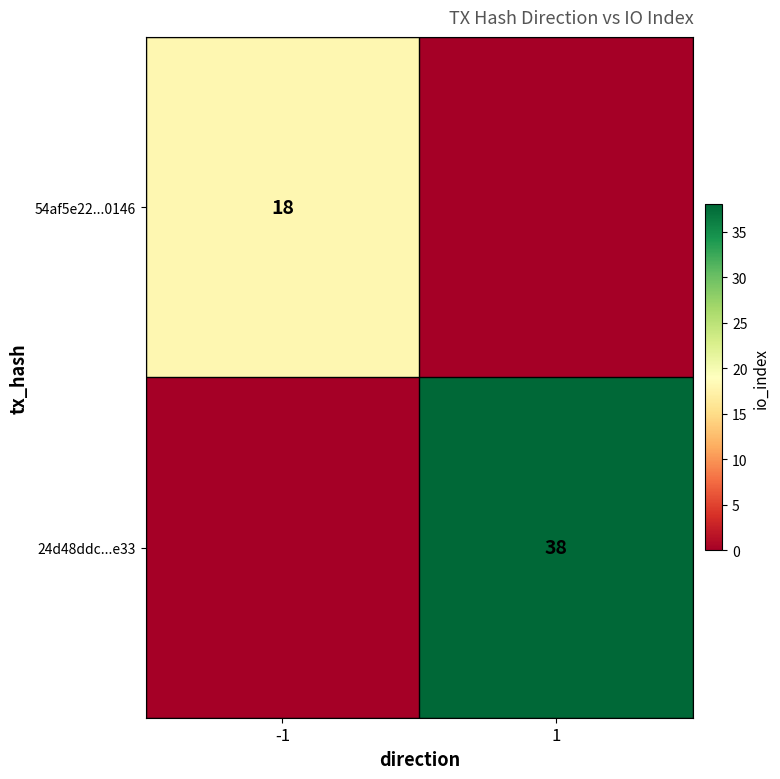

At which category does the chart reach its peak across all series?

1